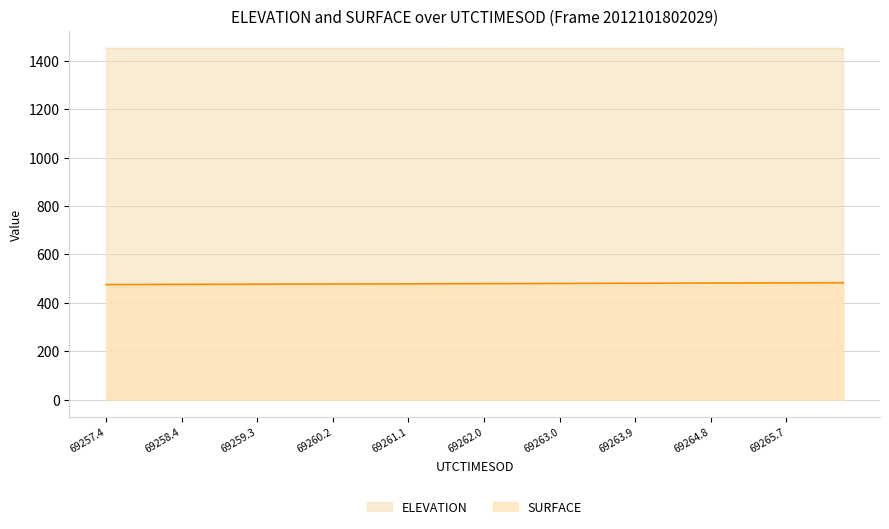

Where is ELEVATION nearest to the value 1451?

69266.3962